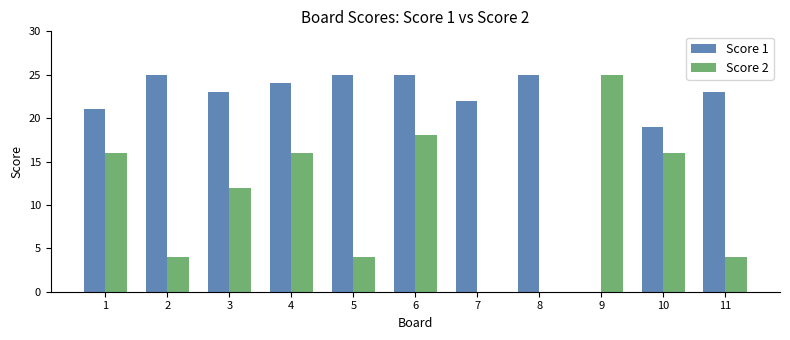

Between 4 and 5, which series saw the biggest shift?

Score 2